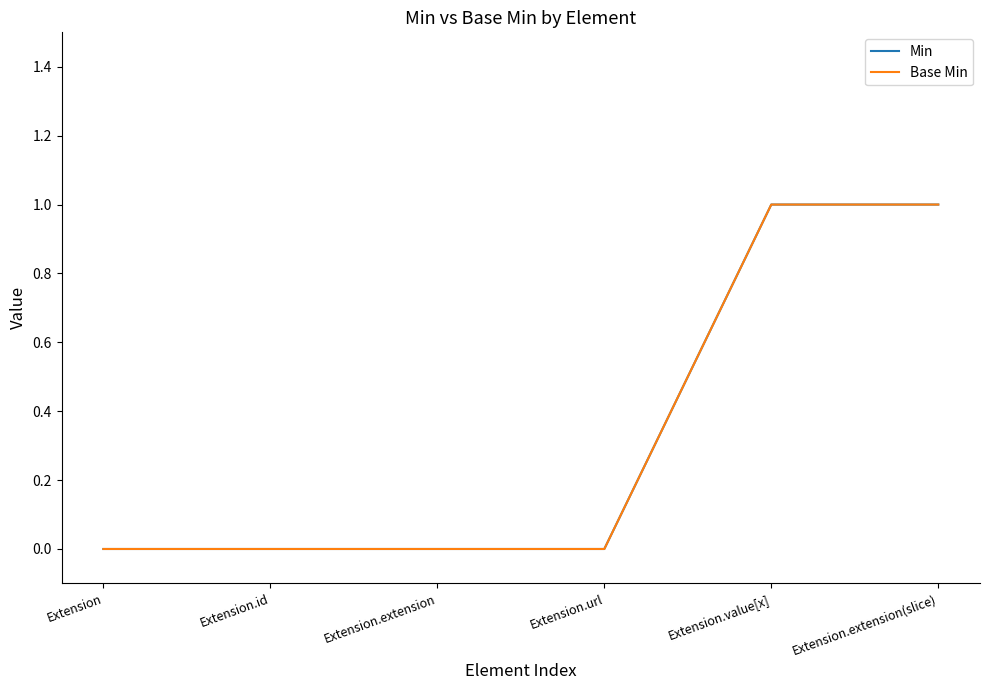

The value of Min at Extension.extension(slice) is 2. True or false?

False